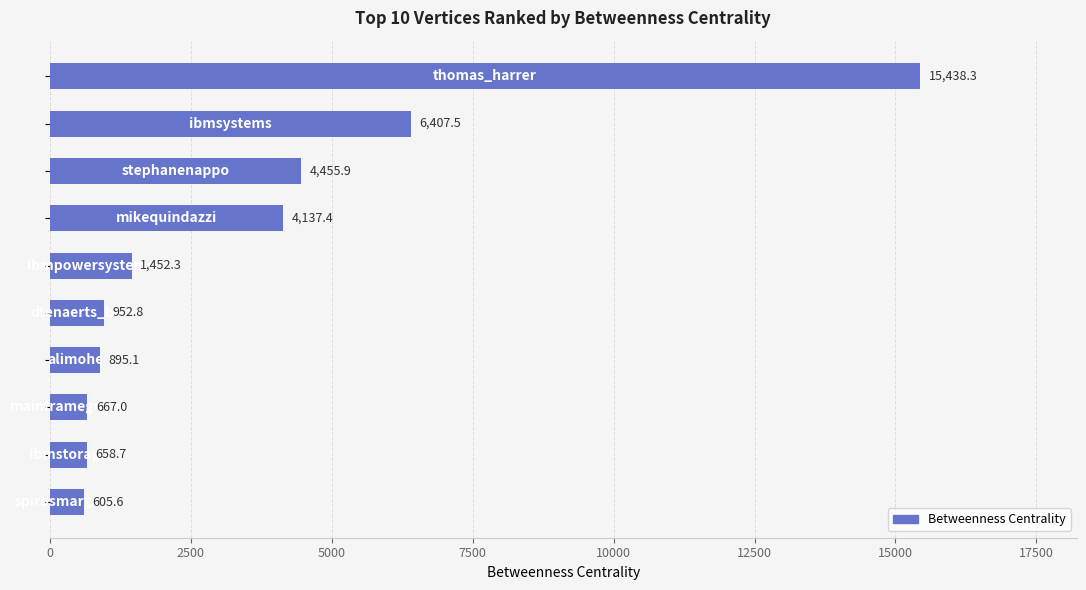

What is the smallest value displayed?

605.6